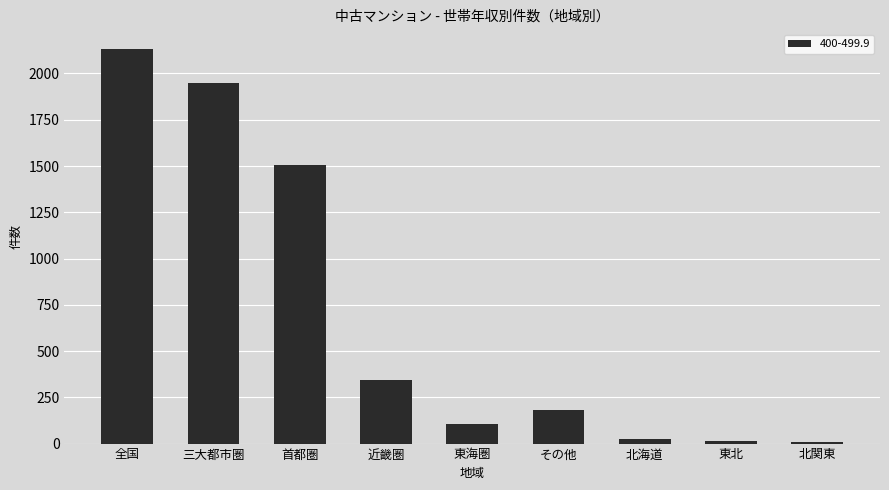

Where is the data nearest to the value 1070?

首都圏